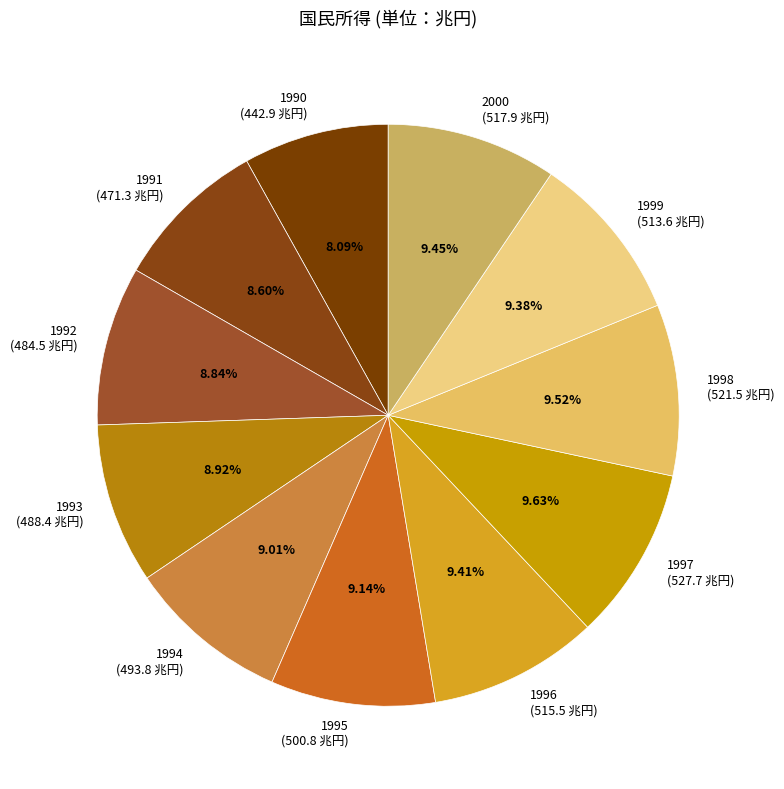

The 1994 slice represents 9% of the pie. True or false?

True